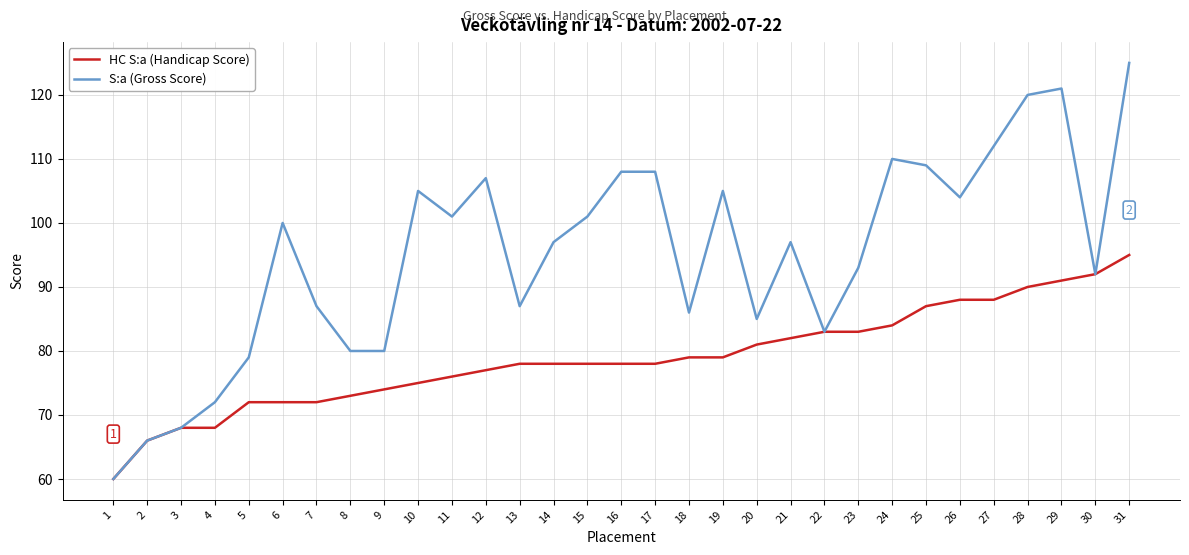

What are all the series names shown in the legend?

HC S:a (Handicap Score), S:a (Gross Score)